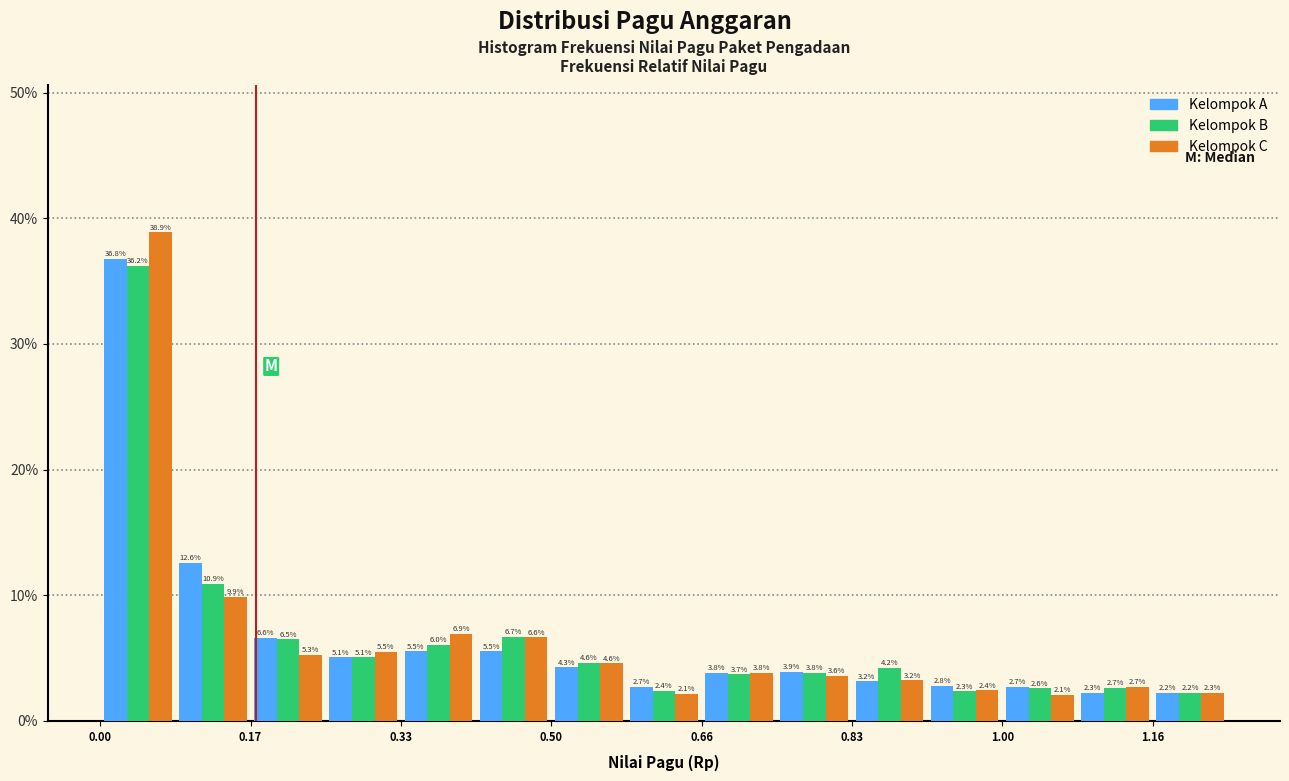

Reading left to right, transcribe this chart: for each range on the x-axis, give the height of each series' bar. The bar edges are not printed on the chart, so give them approximately, as read against the axis.

0.00 to 0.08: Kelompok A=36.8	Kelompok B=36.2	Kelompok C=38.9
0.08 to 0.16: Kelompok A=12.6	Kelompok B=10.9	Kelompok C=9.9
0.16 to 0.24: Kelompok A=6.6	Kelompok B=6.5	Kelompok C=5.3
0.24 to 0.34: Kelompok A=5.1	Kelompok B=5.1	Kelompok C=5.5
0.34 to 0.42: Kelompok A=5.5	Kelompok B=6.0	Kelompok C=6.9
0.42 to 0.50: Kelompok A=5.5	Kelompok B=6.7	Kelompok C=6.6
0.50 to 0.58: Kelompok A=4.3	Kelompok B=4.6	Kelompok C=4.6
0.58 to 0.66: Kelompok A=2.7	Kelompok B=2.4	Kelompok C=2.1
0.66 to 0.74: Kelompok A=3.8	Kelompok B=3.7	Kelompok C=3.8
0.74 to 0.84: Kelompok A=3.9	Kelompok B=3.8	Kelompok C=3.6
0.84 to 0.92: Kelompok A=3.2	Kelompok B=4.2	Kelompok C=3.2
0.92 to 1.00: Kelompok A=2.8	Kelompok B=2.3	Kelompok C=2.4
1.00 to 1.08: Kelompok A=2.7	Kelompok B=2.6	Kelompok C=2.1
1.08 to 1.16: Kelompok A=2.3	Kelompok B=2.7	Kelompok C=2.7
1.16 to 1.24: Kelompok A=2.2	Kelompok B=2.2	Kelompok C=2.3